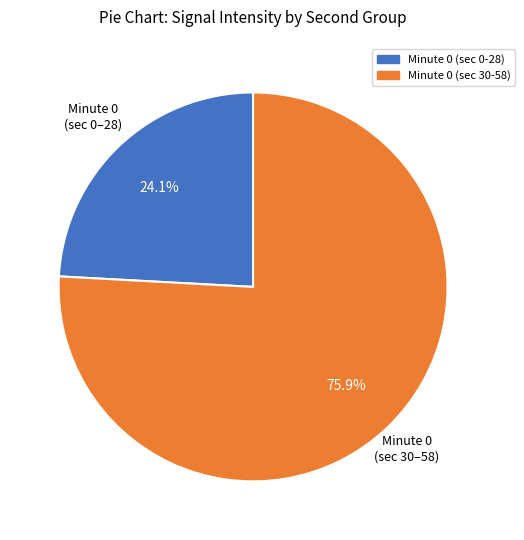

Is there any slice that represents more than half of the pie?

Yes